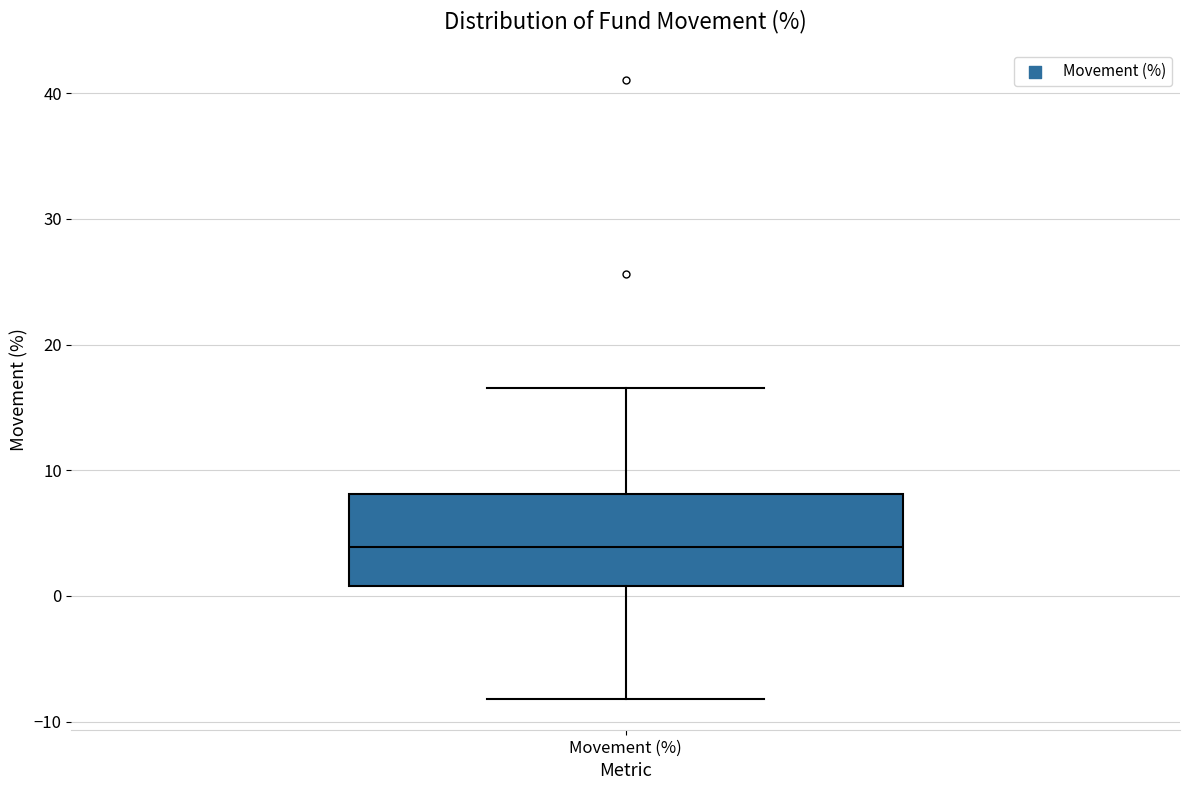

Read this box plot against the y-axis: the position of the median line, the range covered by the box, and the ends of both whiskers. The values are not printed on the chart, so give them approximately, as read against the axis.

median 4, box 1 to 8, whiskers -8 to 17